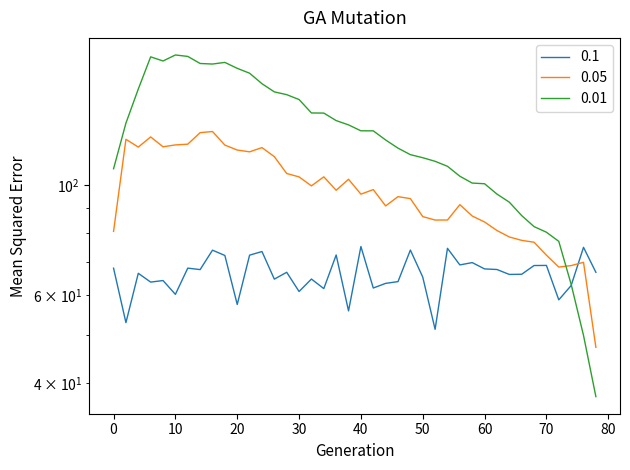

Reading right to left, list all the values displayed in this chart.

66.8	74.9	62.8	58.8	68.9	68.9	66.2	66.1	67.6	67.8	69.8	69.1	74.6	51.3	65.3	74.0	64.0	63.5	62.1	75.2	55.9	72.3	61.9	64.7	61.1	66.8	64.7	73.5	72.3	57.6	72.2	74.0	67.6	68.1	60.3	64.3	63.8	66.5	52.9	68.1